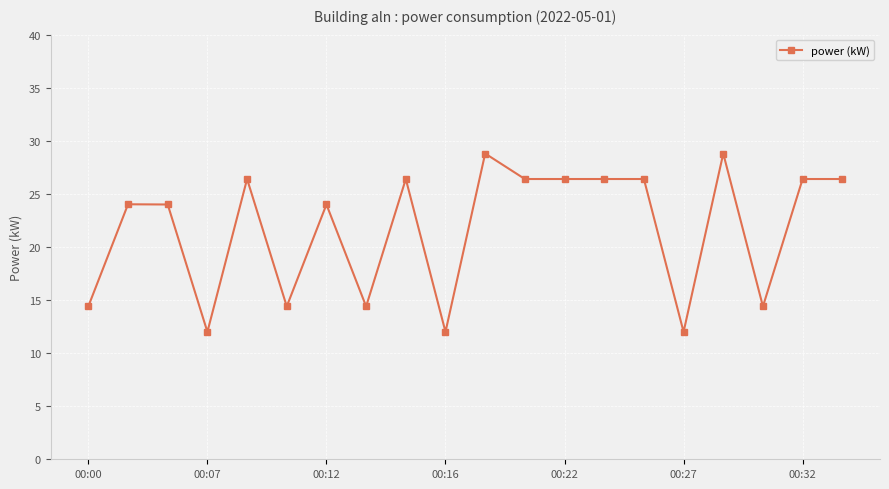

True or false: the data has more than 2 interior local peaks.

True